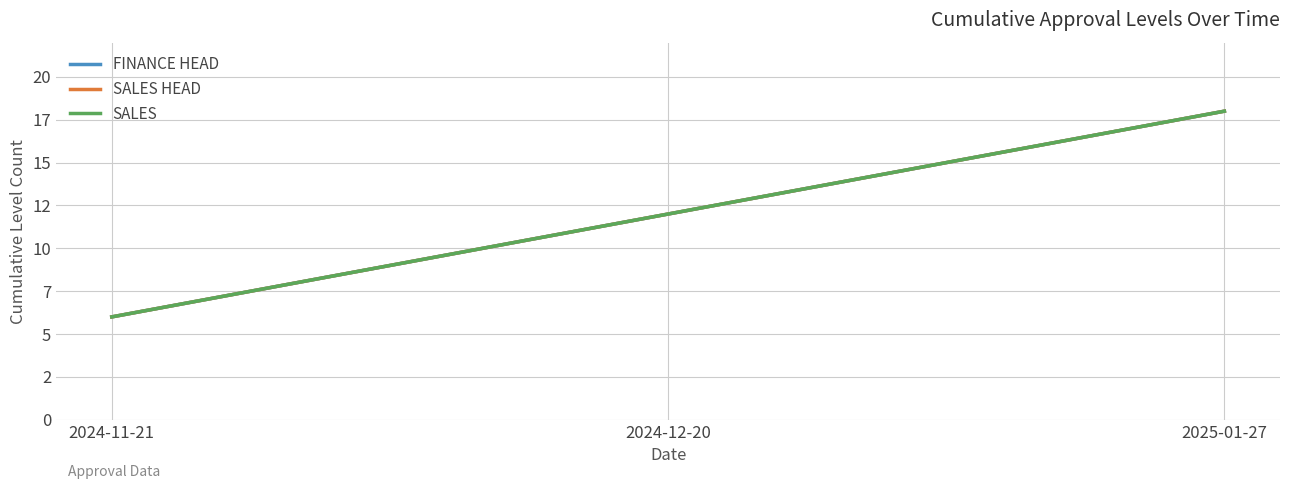

What is the maximum value shown in the chart?

18